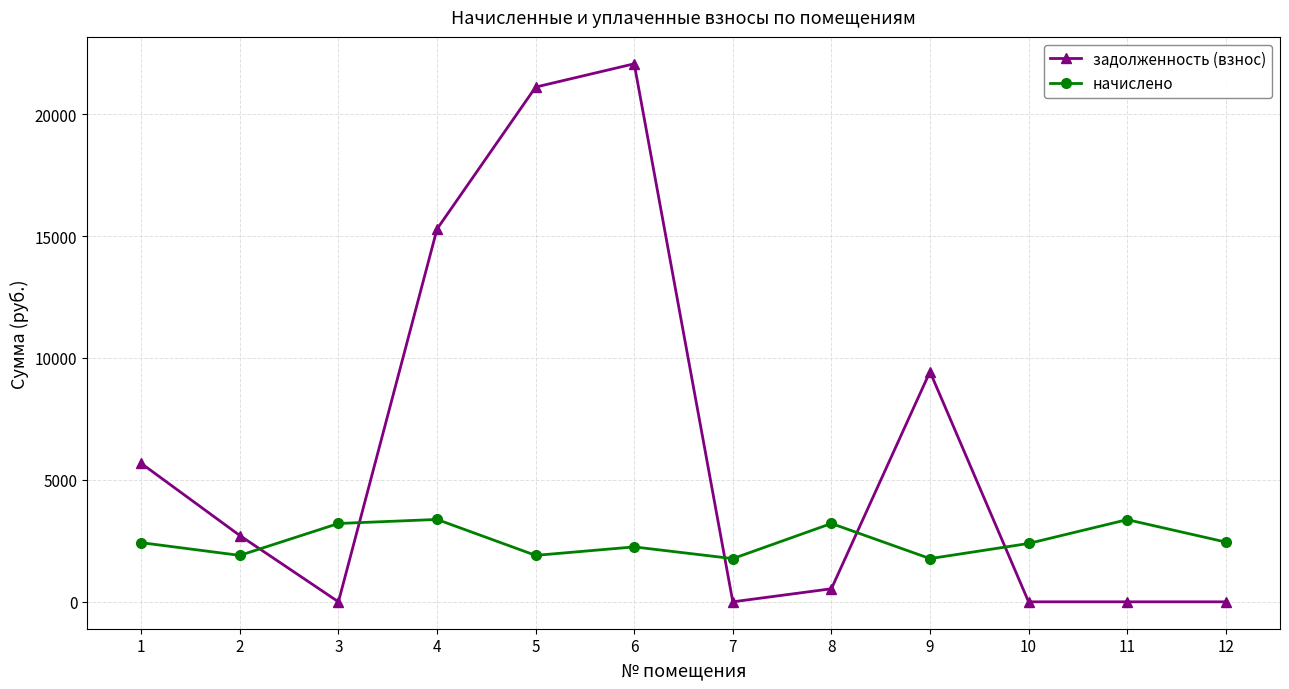

How many intersections are there between задолженность (взнос) and начислено?

5